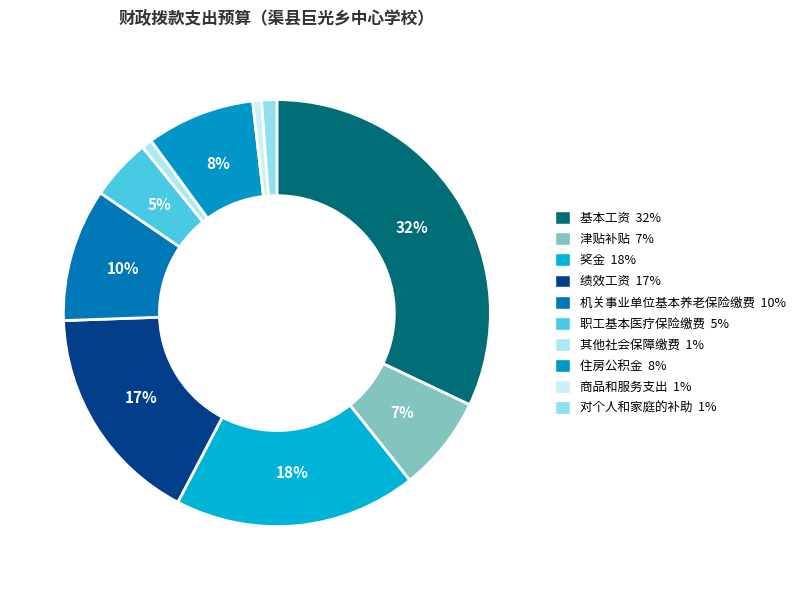

To the nearest percent, what percentage of the pie is 商品和服务支出?

1%